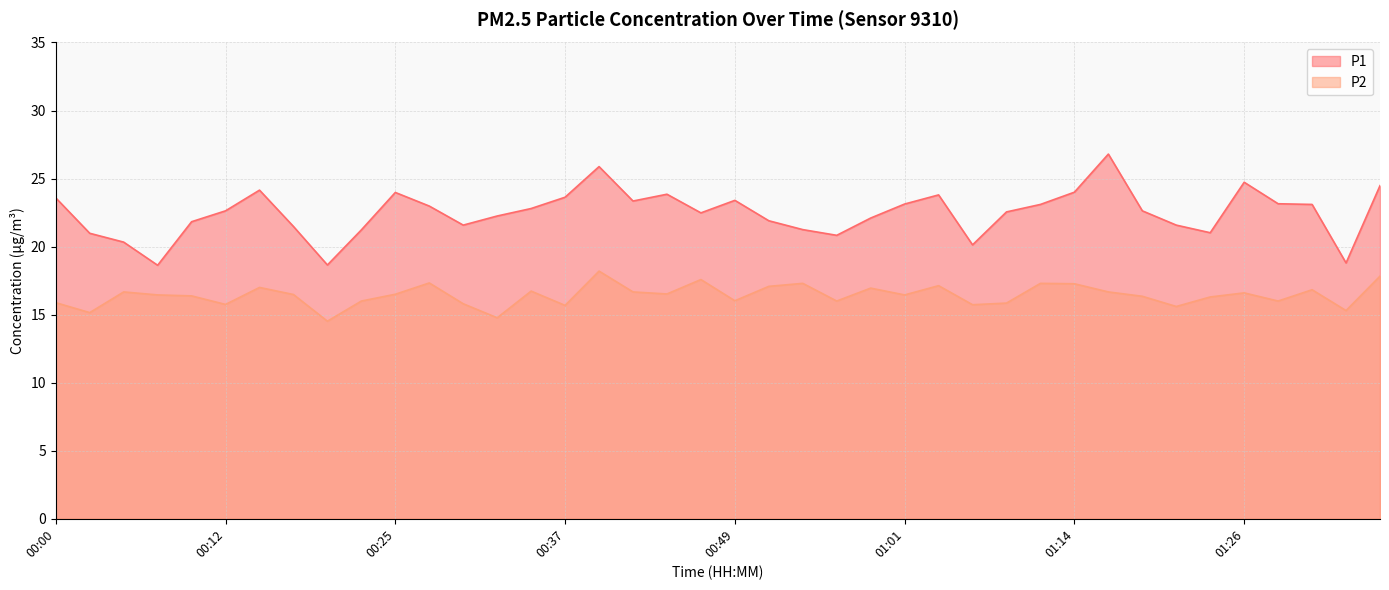

What is the approximate value of P1 at 01:39?

24.5